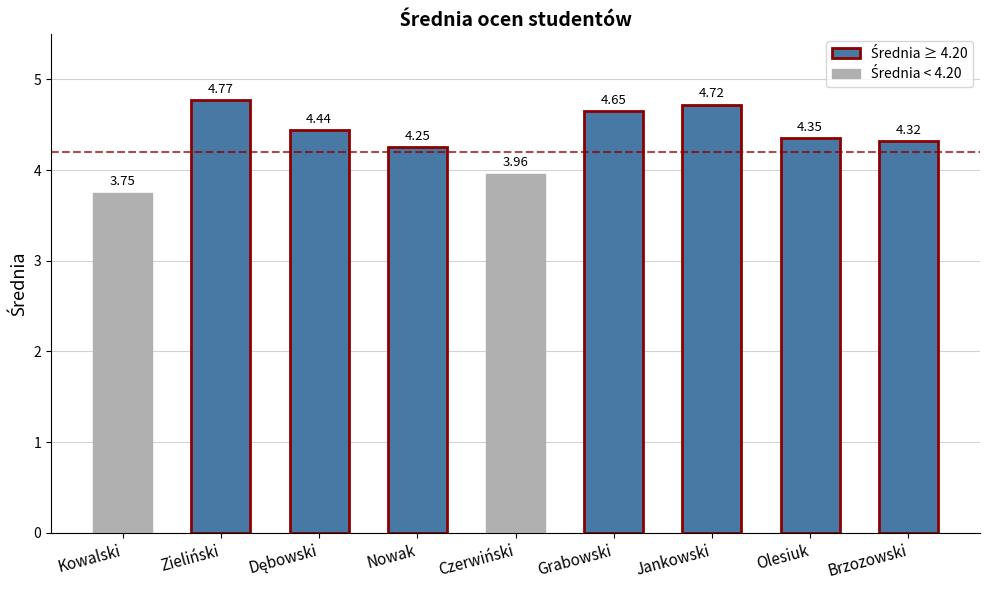

How many values are below 4?

2